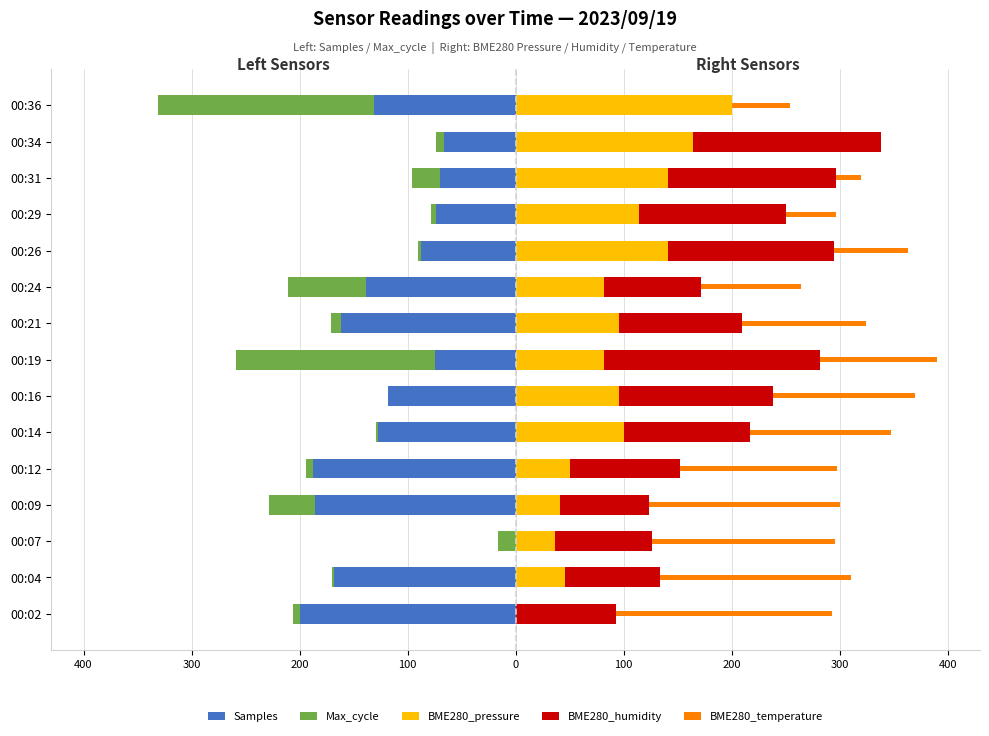

How many data points in BME280_pressure are less than 95?

7